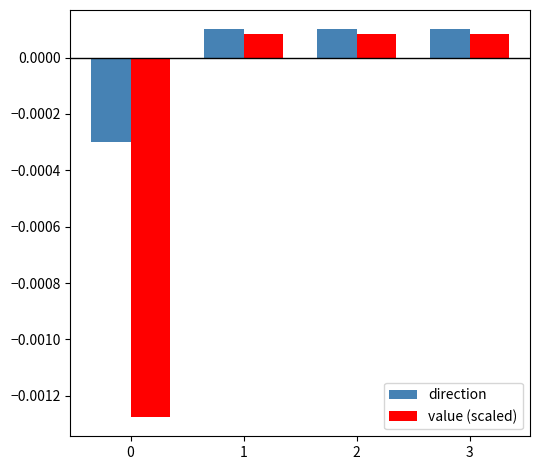

Rank the series by their average value, from lowest to highest.

value (scaled), direction